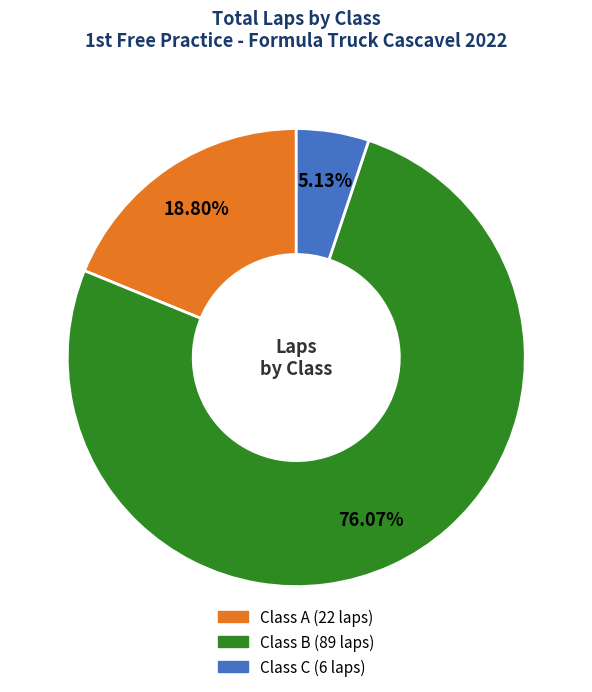

Does any single category account for the majority?

Yes